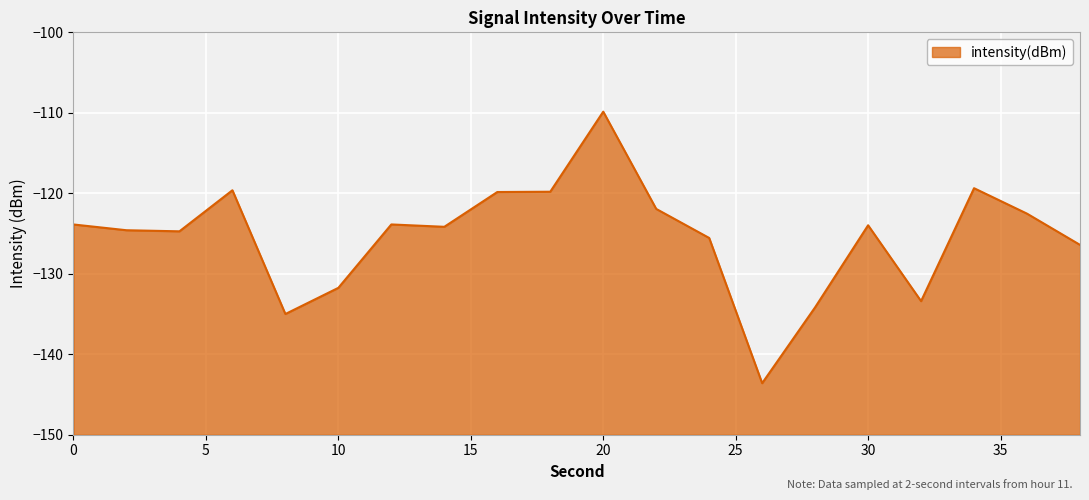

How many interior local peaks (higher than both neighbors) does the data have?

5